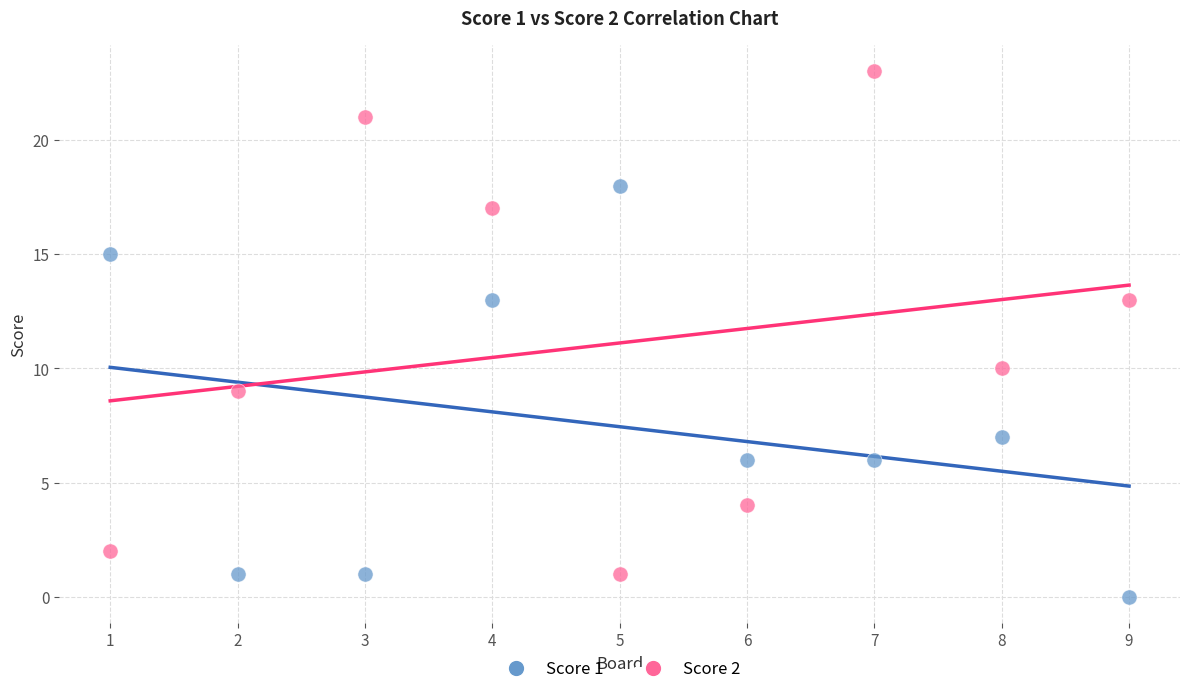

What are all the series names shown in the legend?

Score 1, Score 2